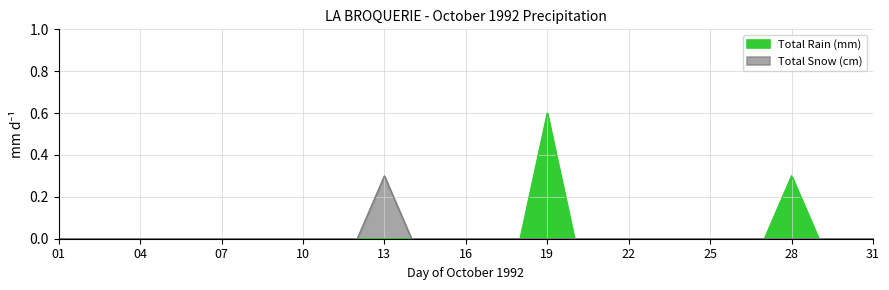

How many lines are shown in the chart?

2